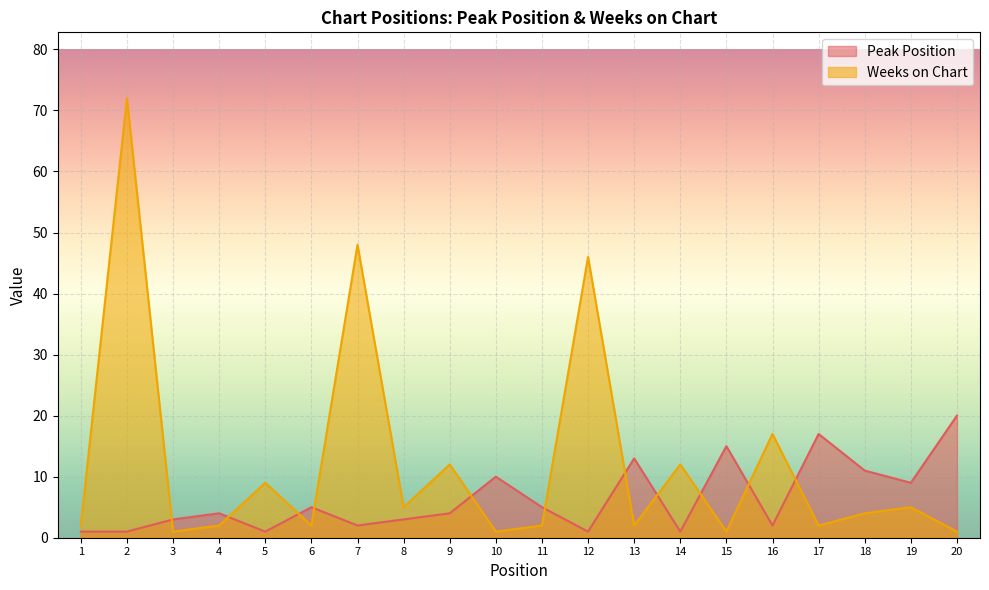

Which series ends up on top after the final intersection of Weeks on Chart and Peak Position?

Peak Position